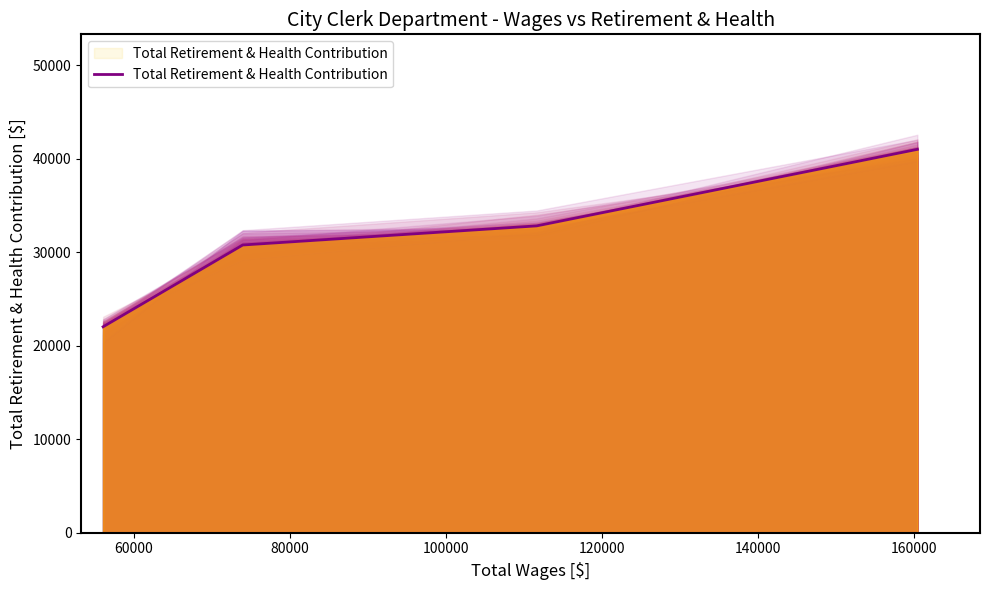

Reading left to right, extract all data points from this chart.

22034	30784	32829	41018